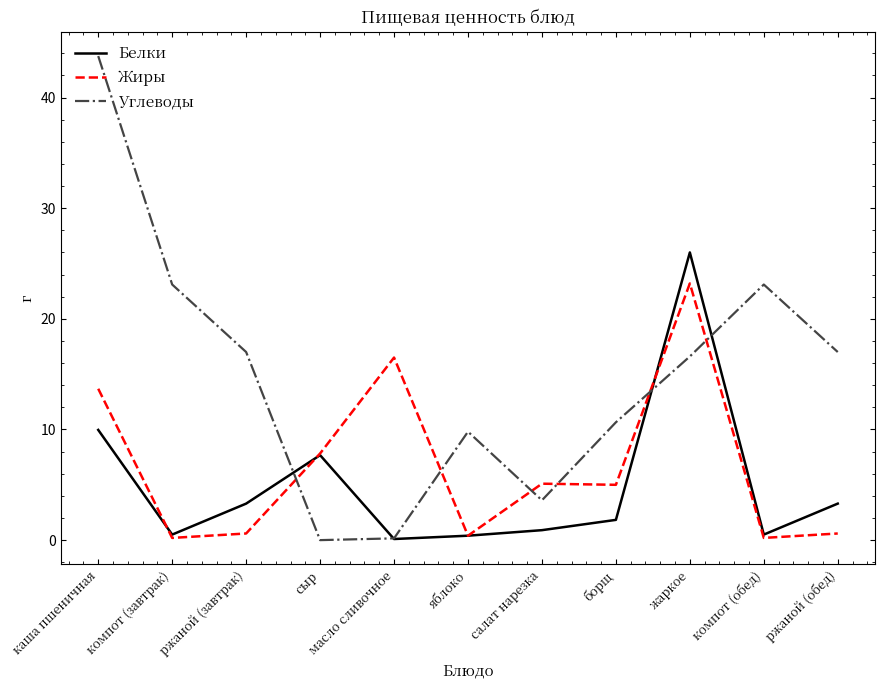

Is the value of Углеводы at ржаной (завтрак) greater than the value of Белки at сыр?

Yes